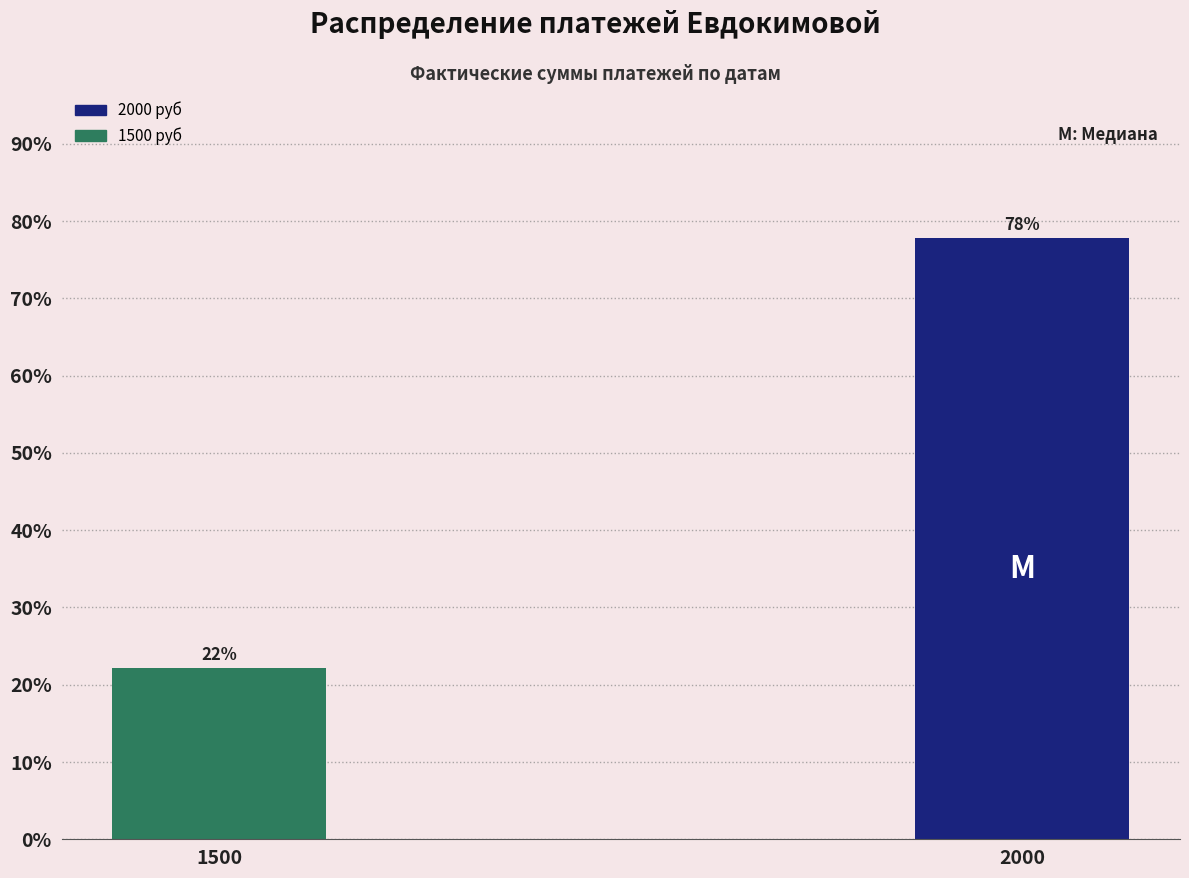

Which has a higher value, 2000 or 1500?

2000